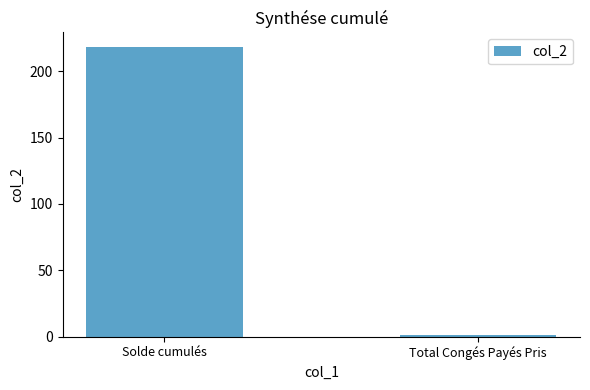

Is it true that the value at Solde cumulés is 218.2?

True